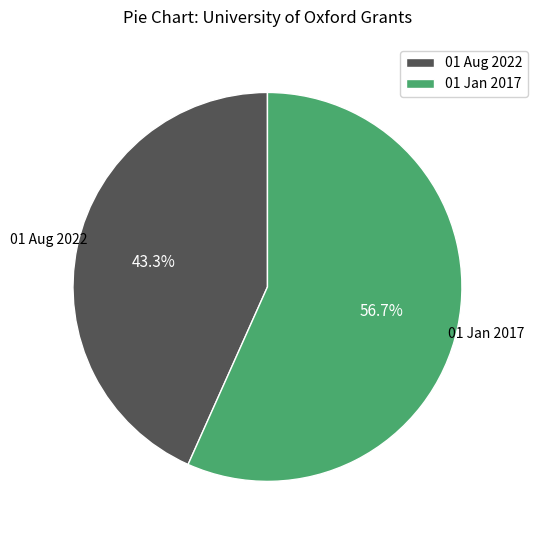

Which category has the biggest portion of the pie?

01 Jan 2017